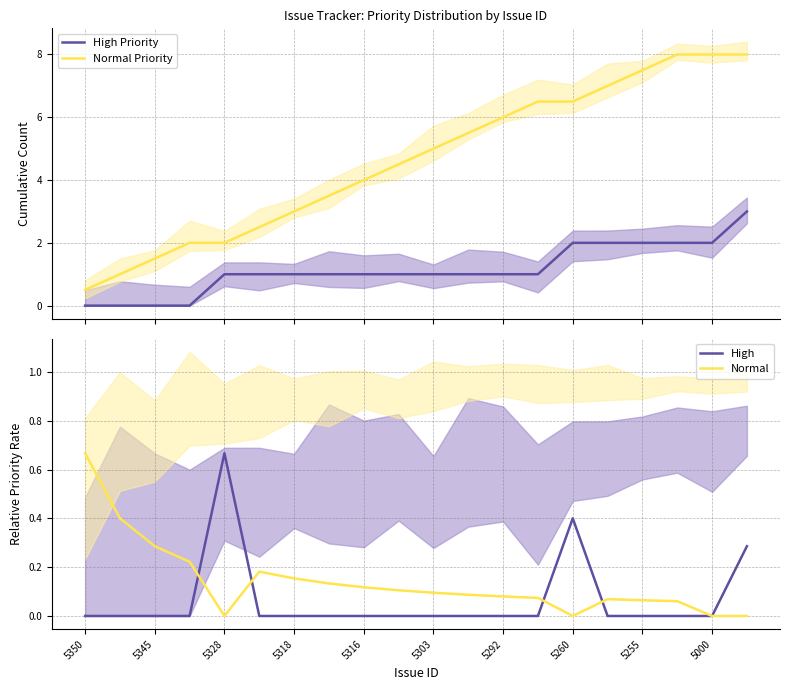

The value of High at 5260 is 0.3. True or false?

False